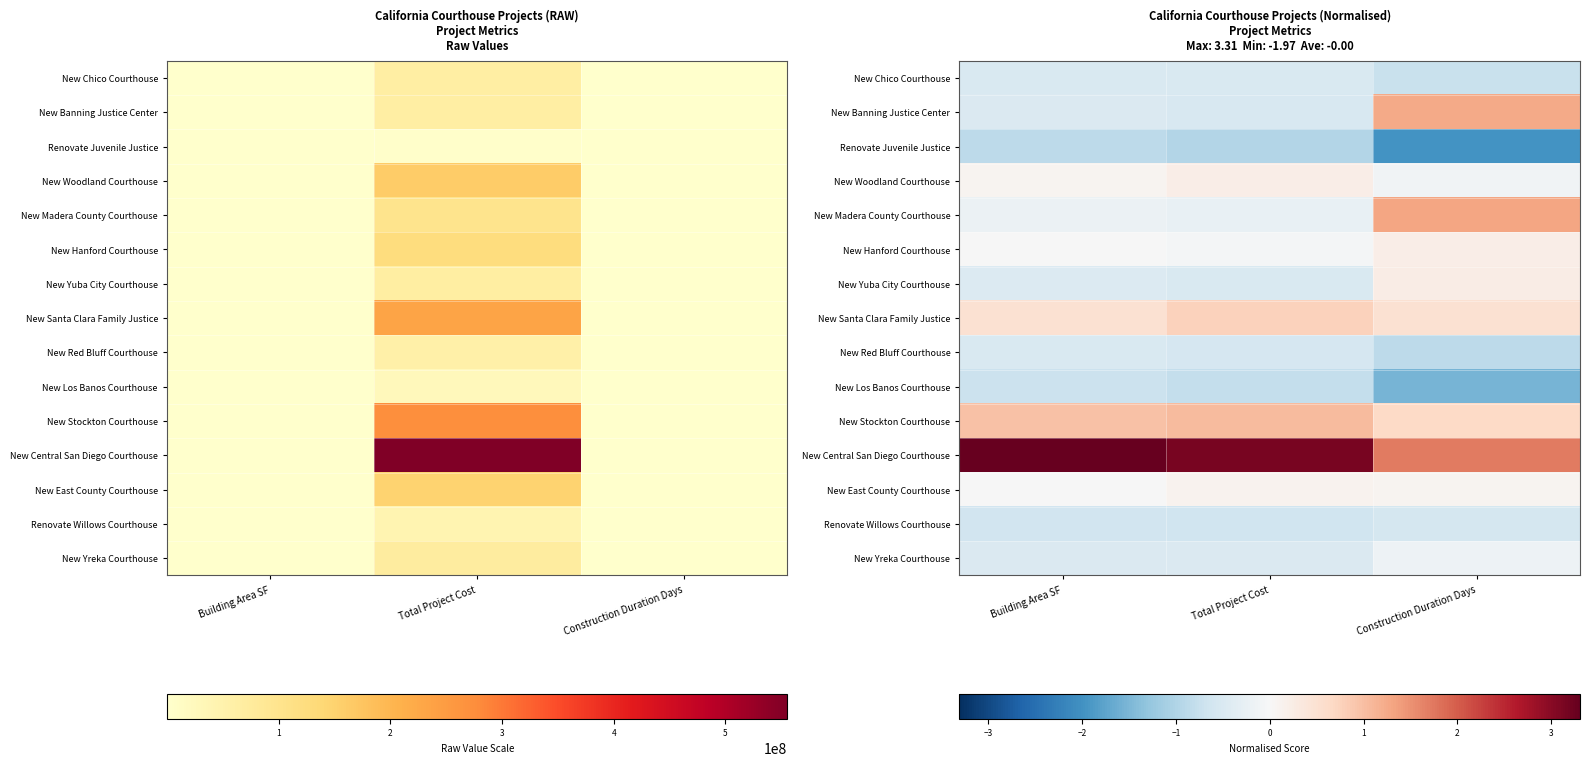

Which series has the largest total across all categories?

New Central San Diego Courthouse